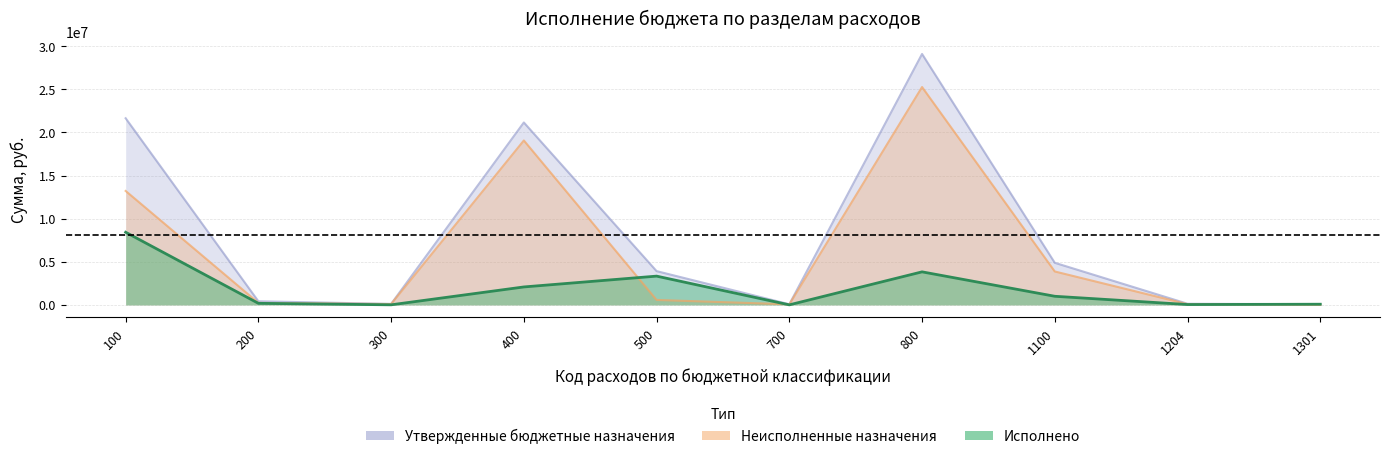

Which series changed the most between 100 and 800?

Неисполненные назначения